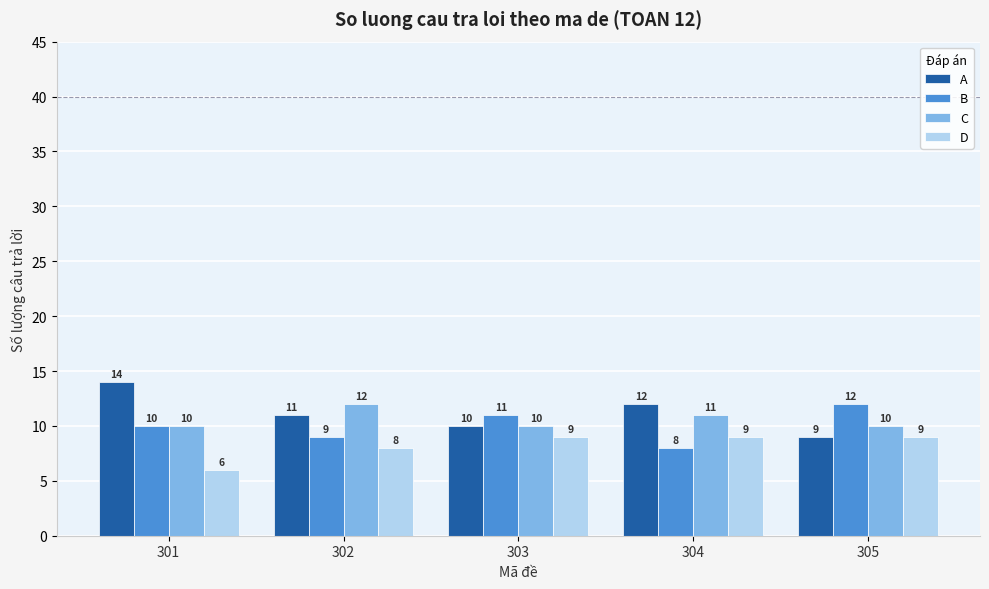

At which category does the chart reach its minimum across all series?

301